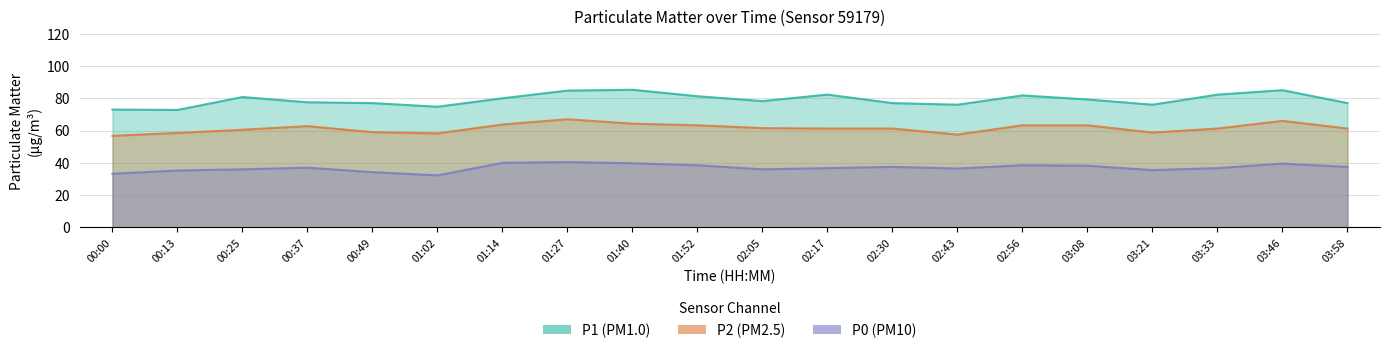

Which label corresponds to the smallest value in the chart?

01:02